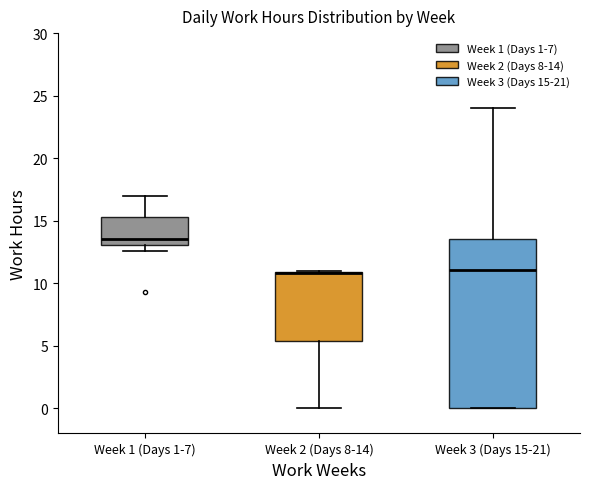

Where is the upper edge of the box for Week 1 (Days 1-7) on the y-axis? The values are not printed on the chart, so give them approximately, as read against the axis.

15.5